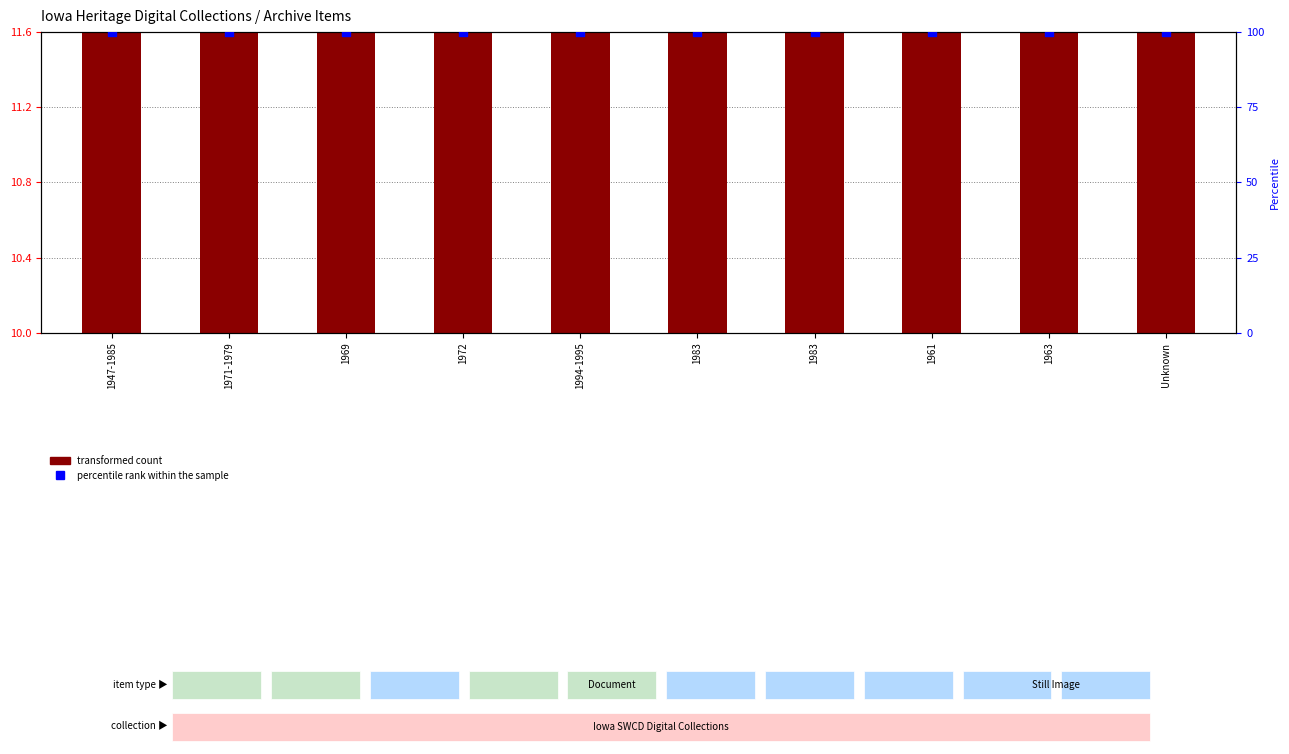

Which series has the largest Y range (max minus min)?

transformed count